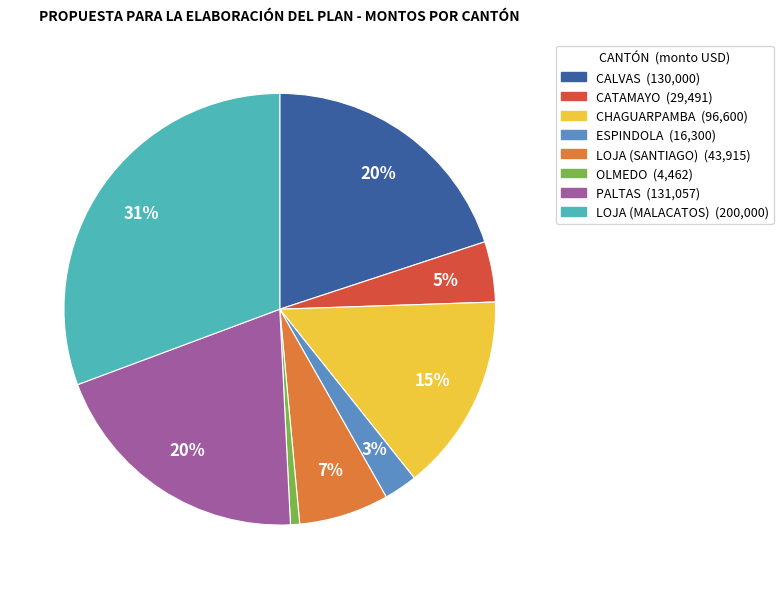

Which has a higher value, OLMEDO or LOJA (MALACATOS)?

LOJA (MALACATOS)